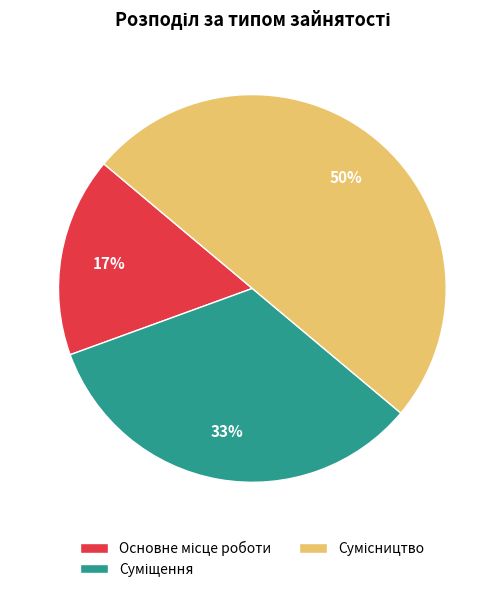

To the nearest percent, what is the average slice percentage?

33%